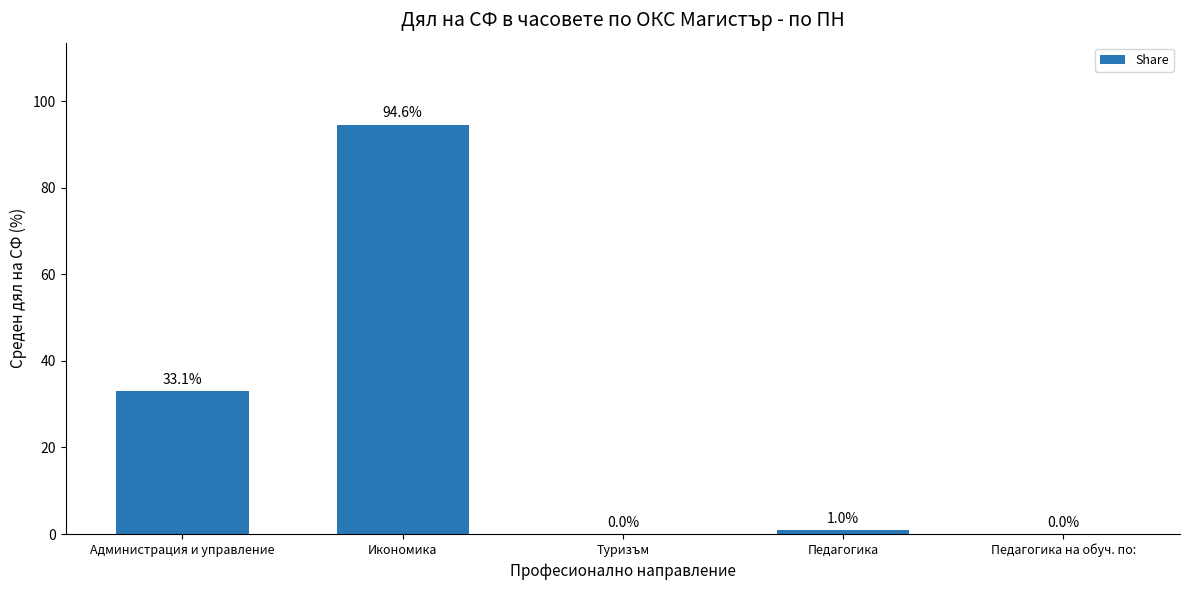

At which category does the chart reach its peak across all series?

Икономика